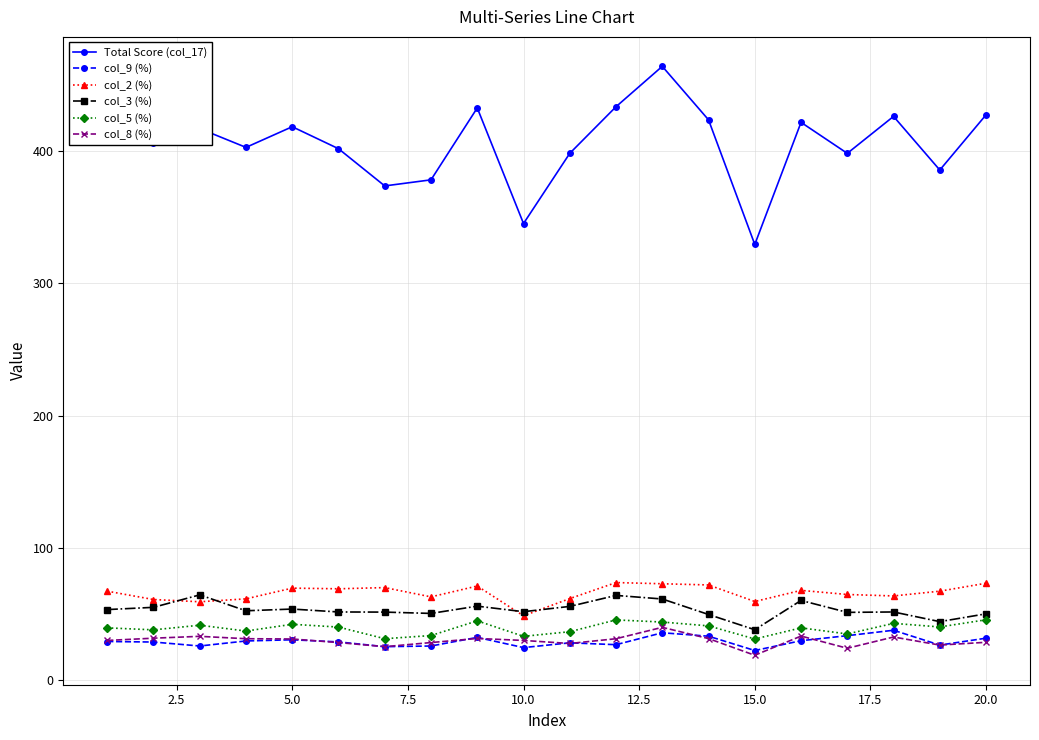

What is the maximum value for col_2 (%)?

73.9